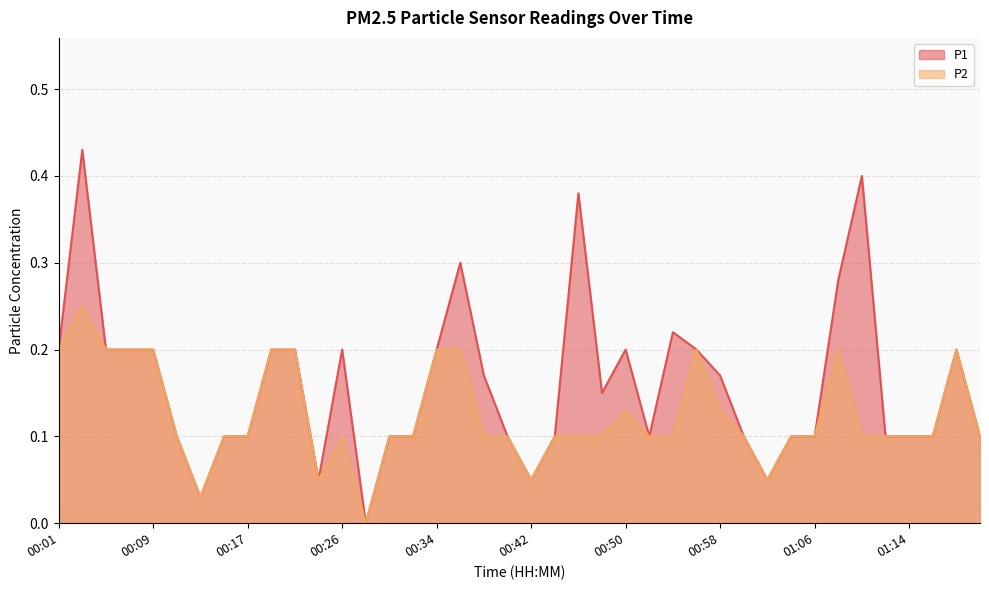

Which category has the highest value in the P2 series?

00:03